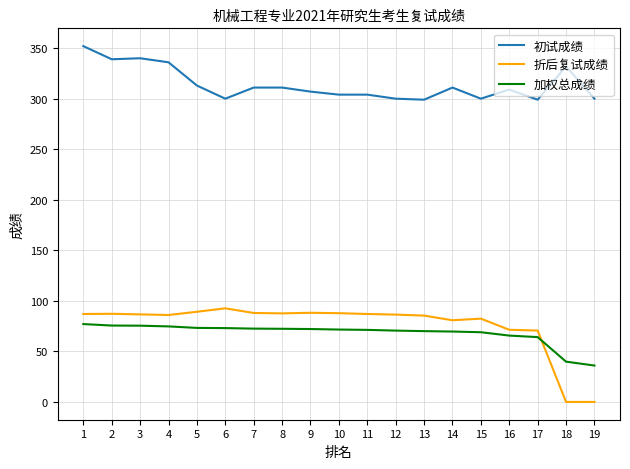

Which series has the largest range (max minus min)?

折后复试成绩